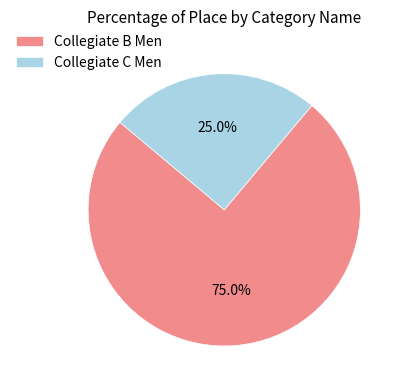

Which slice is the smallest?

Collegiate C Men